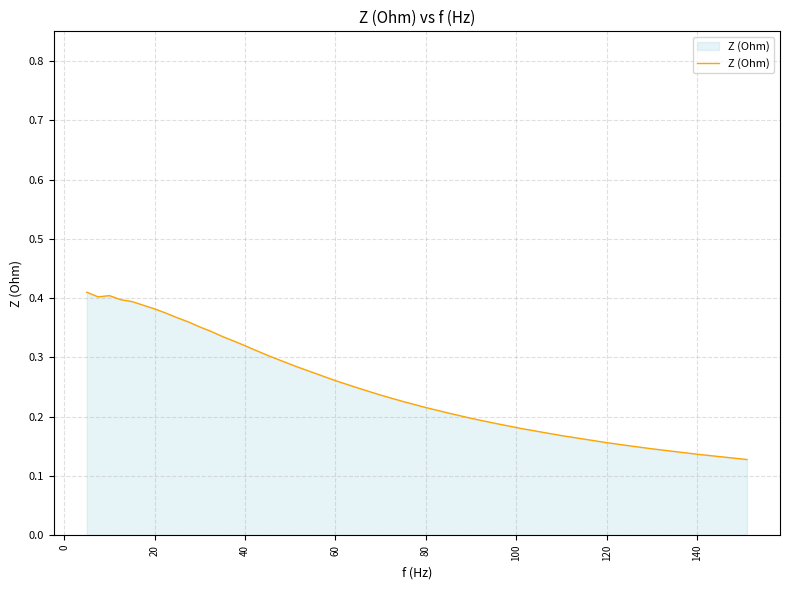

What is the average value?

0.3